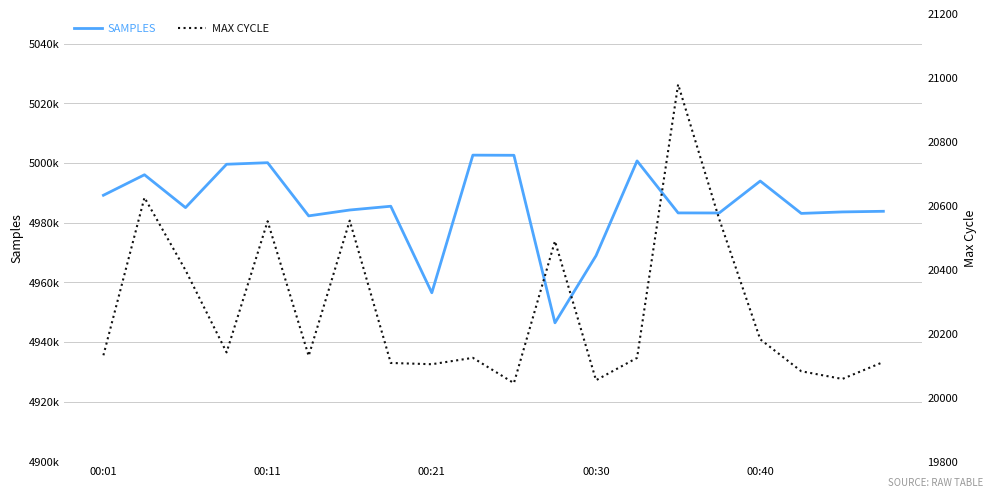

Reading right to left, extract all data points from this chart.

Samples: 4983804	4983591	4983093	4993934	4983237	4983258	5000676	4968932	4946444	5002561	5002612	4956504	4985493	4984230	4982266	5000079	4999557	4985035	4996038	4989173
Max_cycle: 20111	20058	20082	20182	20558	20979	20124	20054	20489	20045	20124	20104	20108	20553	20130	20551	20141	20398	20625	20132